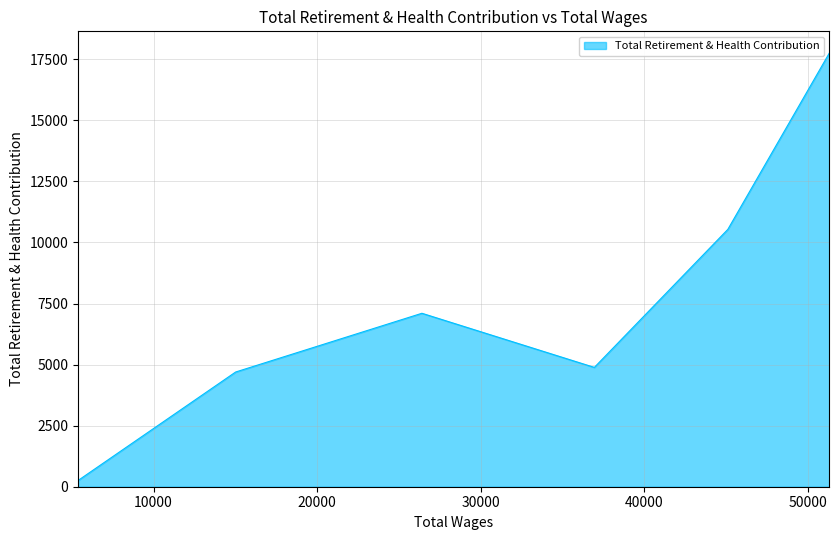

Which has a higher value, 26401.0 or 51303.0?

51303.0